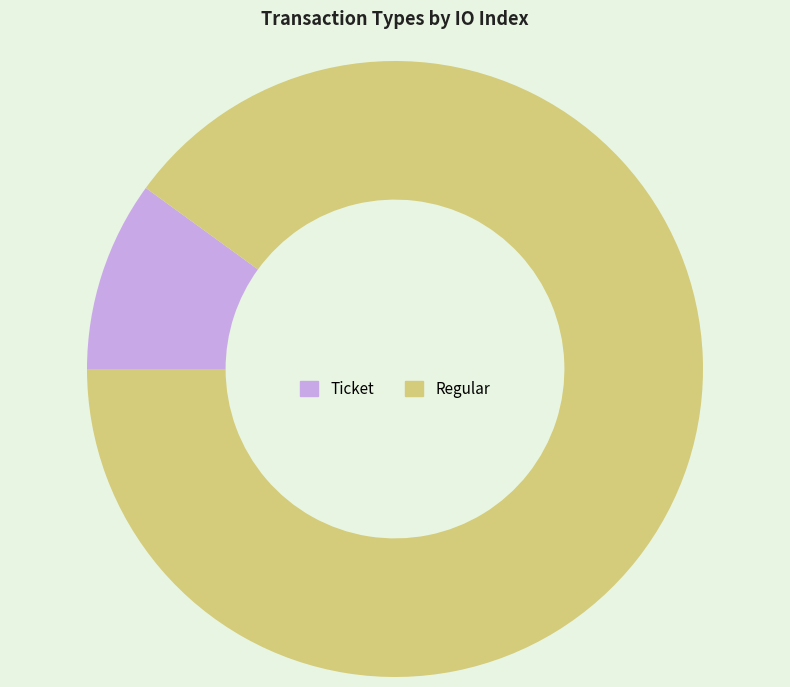

Between Regular and Ticket, which is larger?

Regular